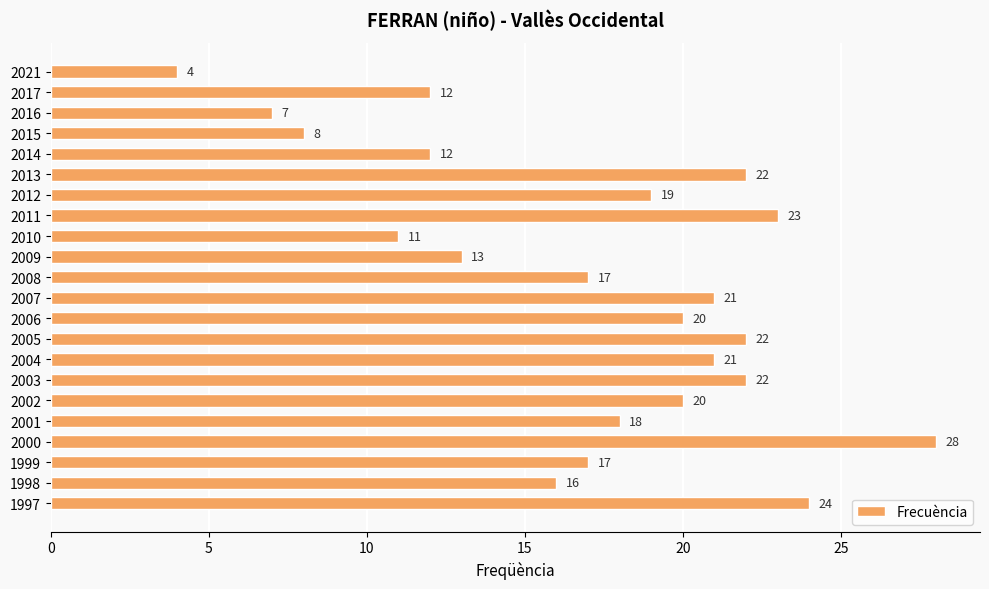

Reading top to bottom, transcribe all the data shown in this chart.

4	12	7	8	12	22	19	23	11	13	17	21	20	22	21	22	20	18	28	17	16	24